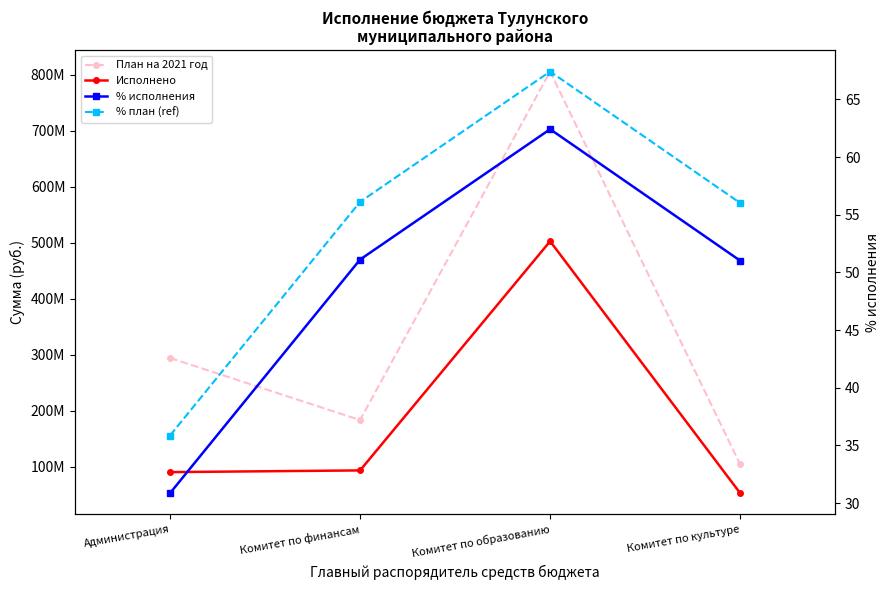

Which category has the lowest value across all series?

Администрация